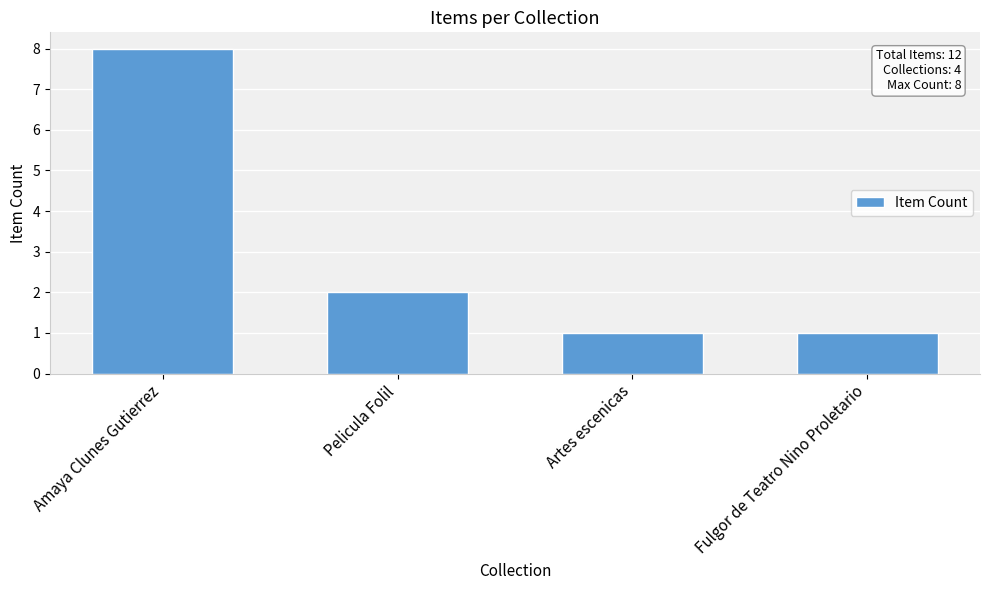

What is the sum of the values at Artes escenicas and Pelicula Folil?

3